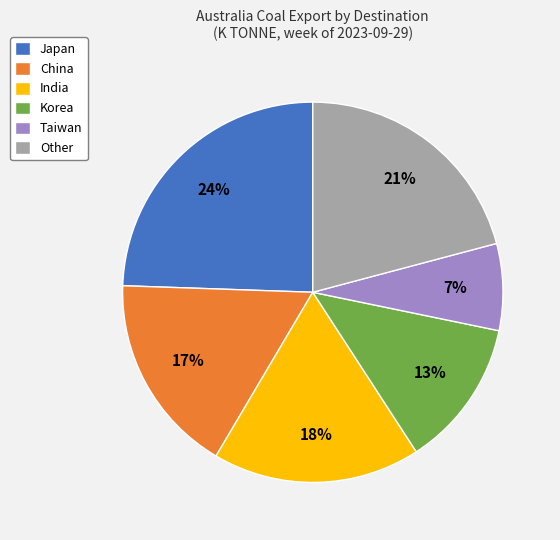

How many slices are in this pie chart?

6